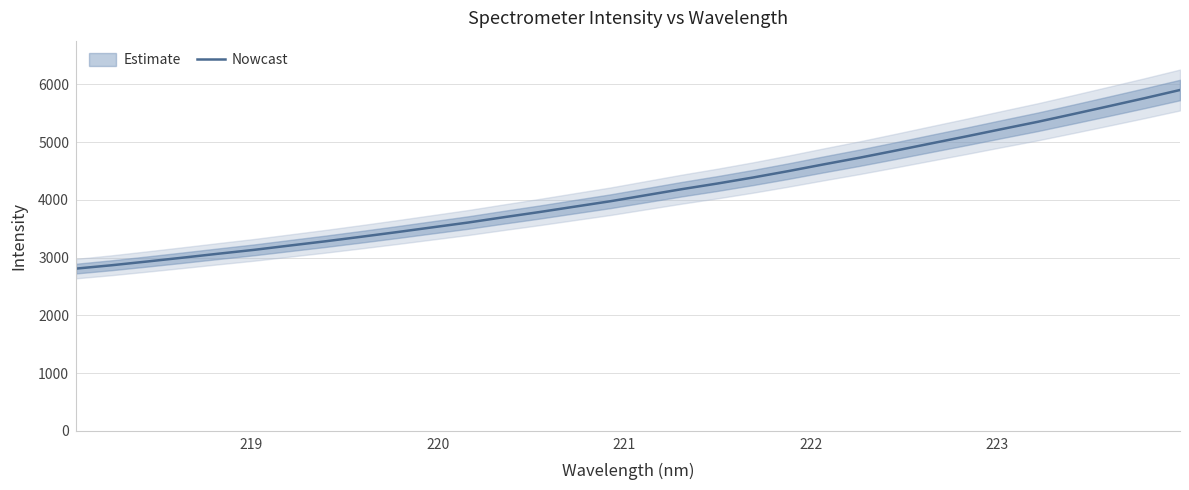

Reading left to right, transcribe all the data shown in this chart.

2809.5	2867.7	2932.8	2999.6	3068.0	3134.9	3209.4	3283.1	3361.2	3441.5	3524.8	3607.8	3699.9	3789.3	3883.7	3977.4	4081.8	4186.1	4283.8	4388.1	4499.9	4617.5	4732.0	4853.7	4978.1	5101.6	5228.4	5353.3	5487.6	5624.0	5762.1	5904.5